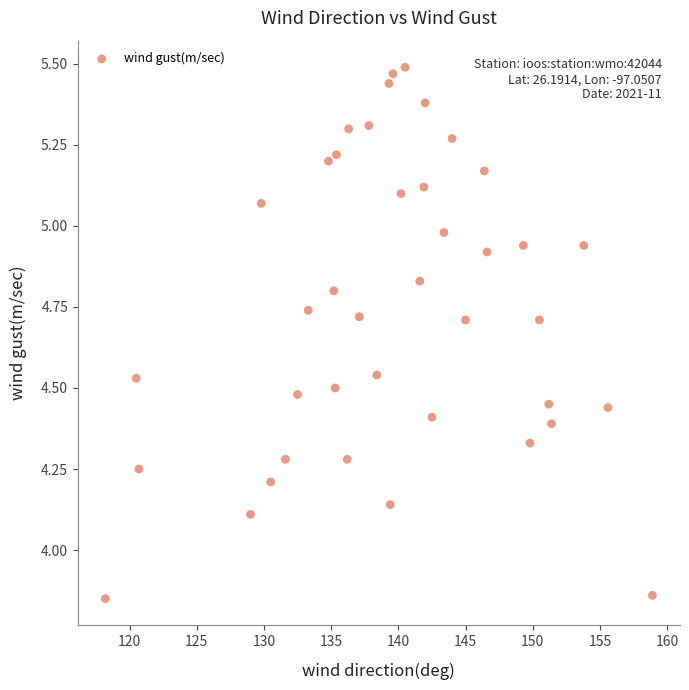

What is the range of Y values (max minus min)?

1.6